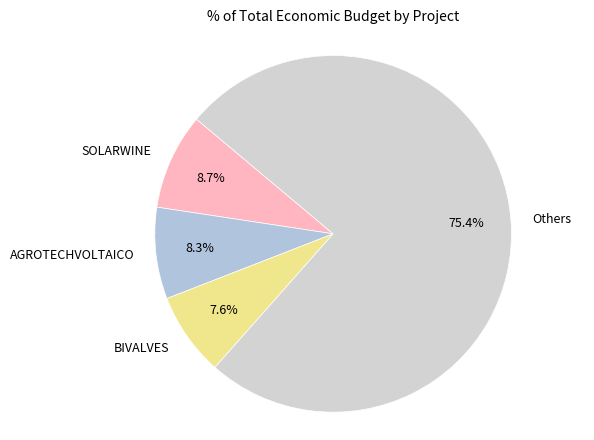

Which category has the smallest portion of the pie?

BIVALVES